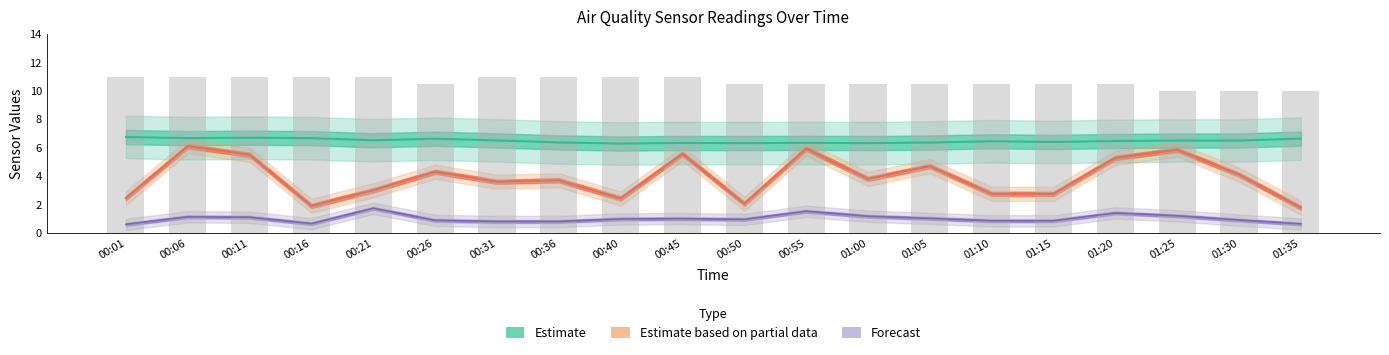

What is the label of the 2nd bar from the left?

00:06